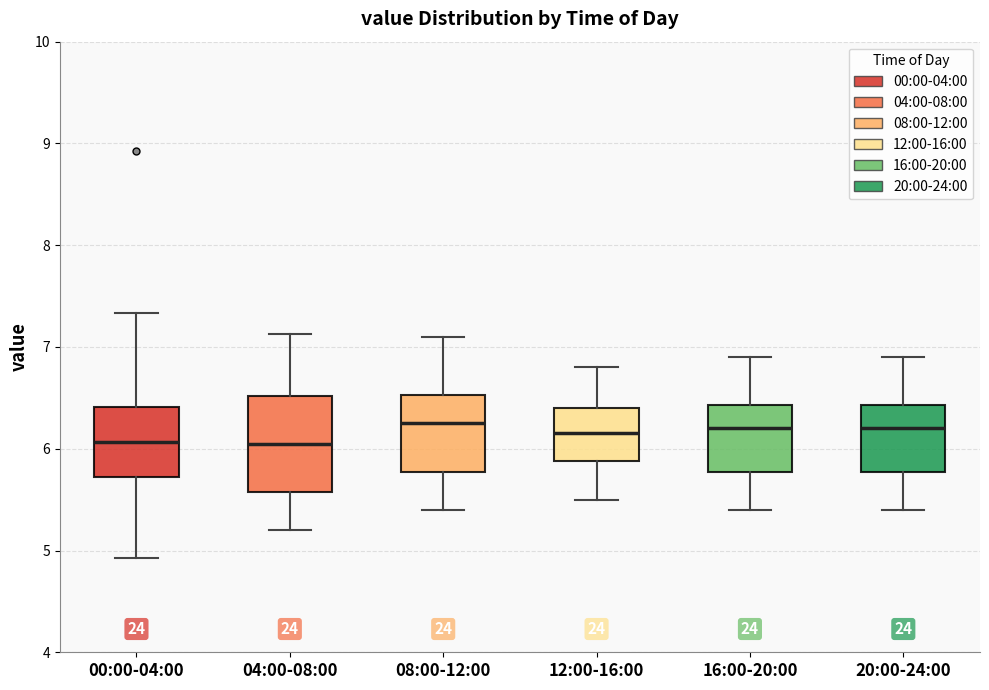

Comparing the boxes themselves (not the whiskers), which one is the tallest?

04:00-08:00